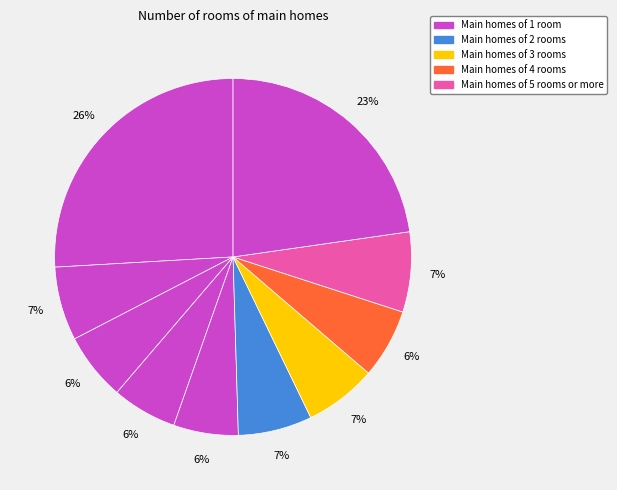

How many slices are in this pie chart?

10